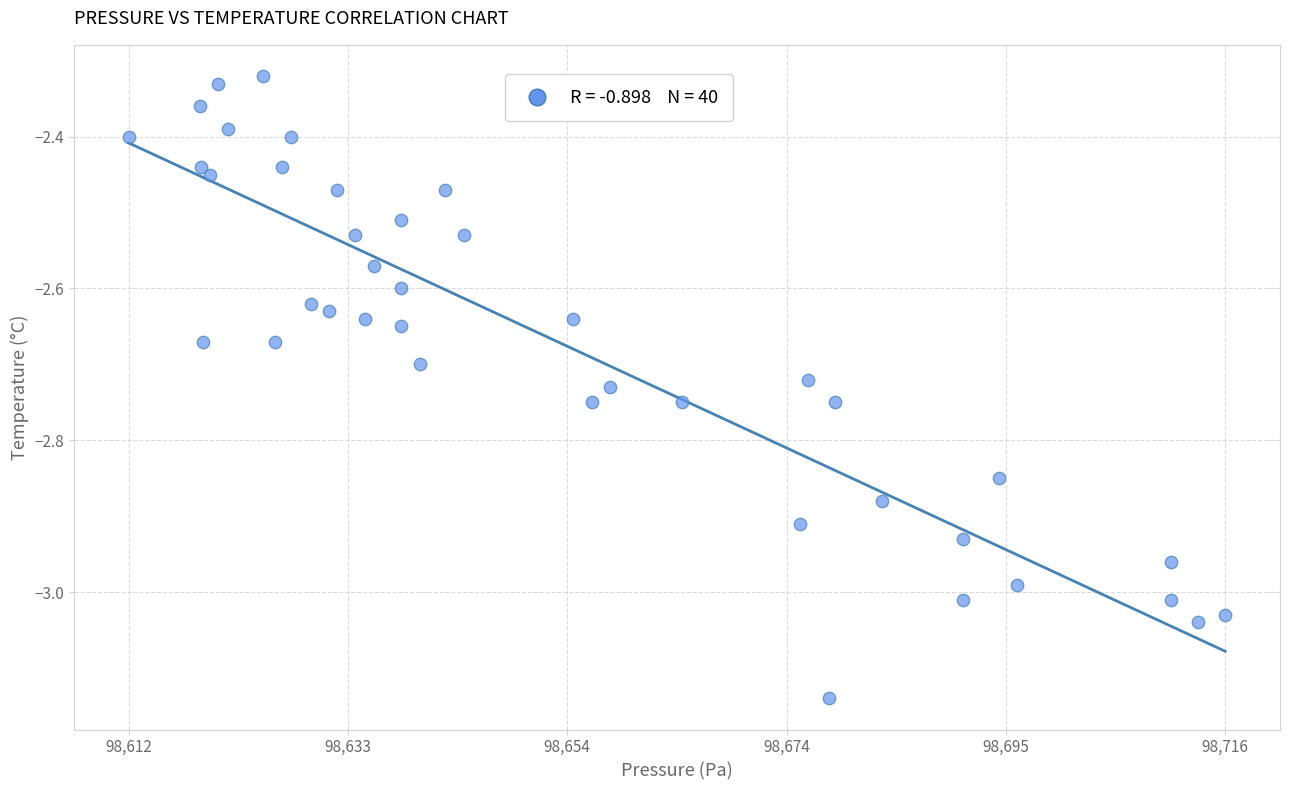

What is the range of Y values (max minus min)?

0.8